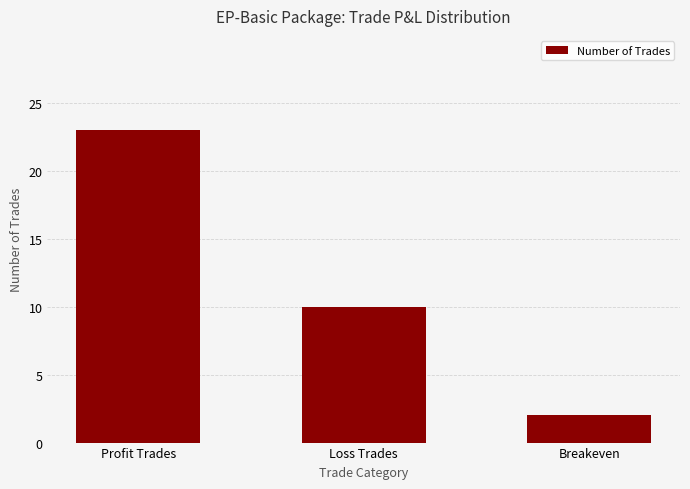

What position from the left is Profit Trades?

1